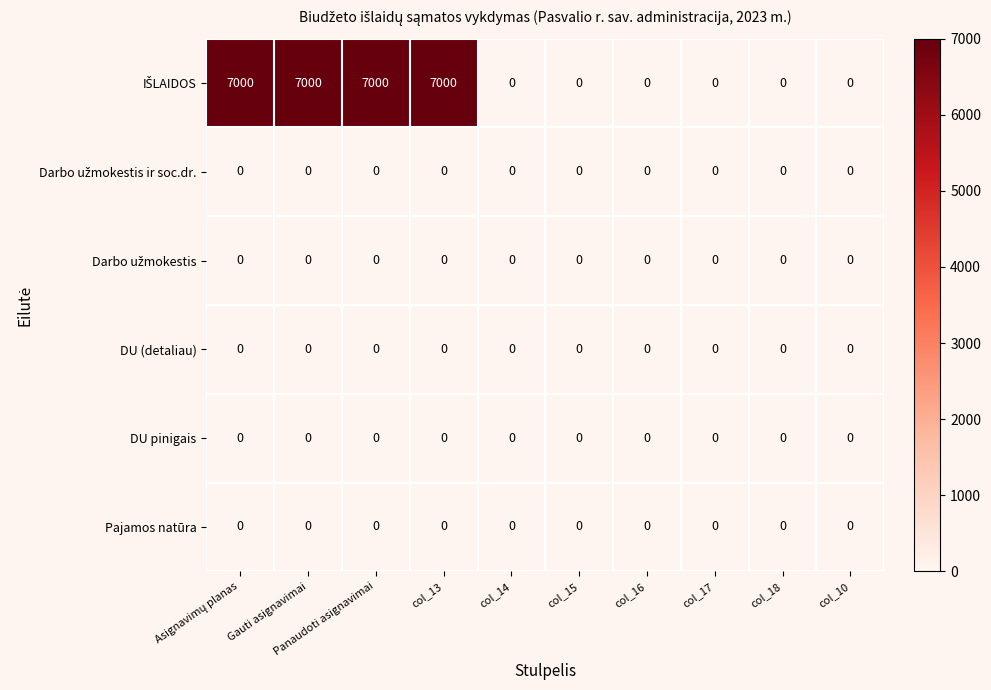

True or false: DU (detaliau) has a value of 0 at col_13.

True